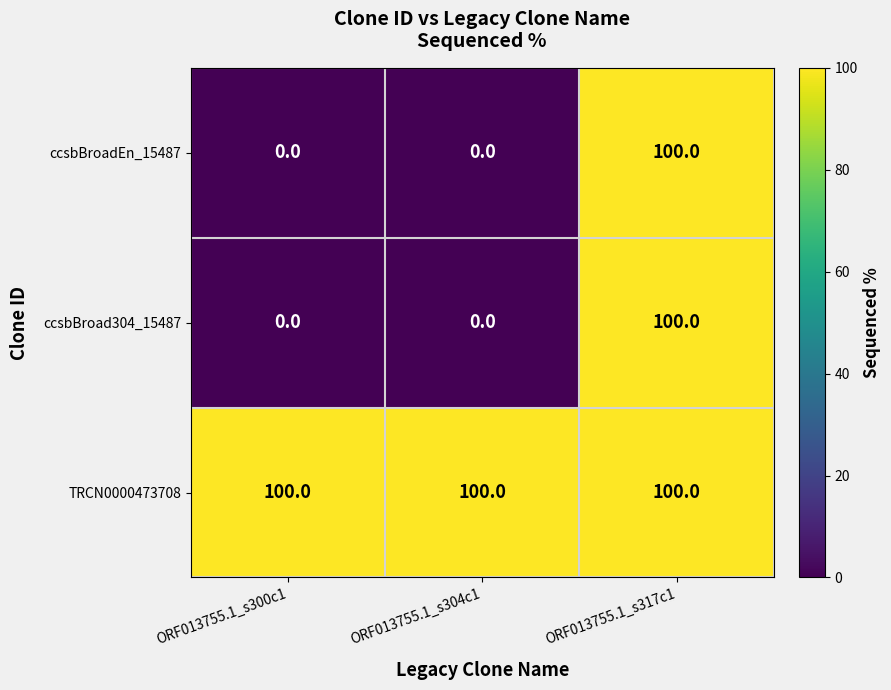

The value of ccsbBroadEn_15487 at ORF013755.1_s300c1 is 0. True or false?

True